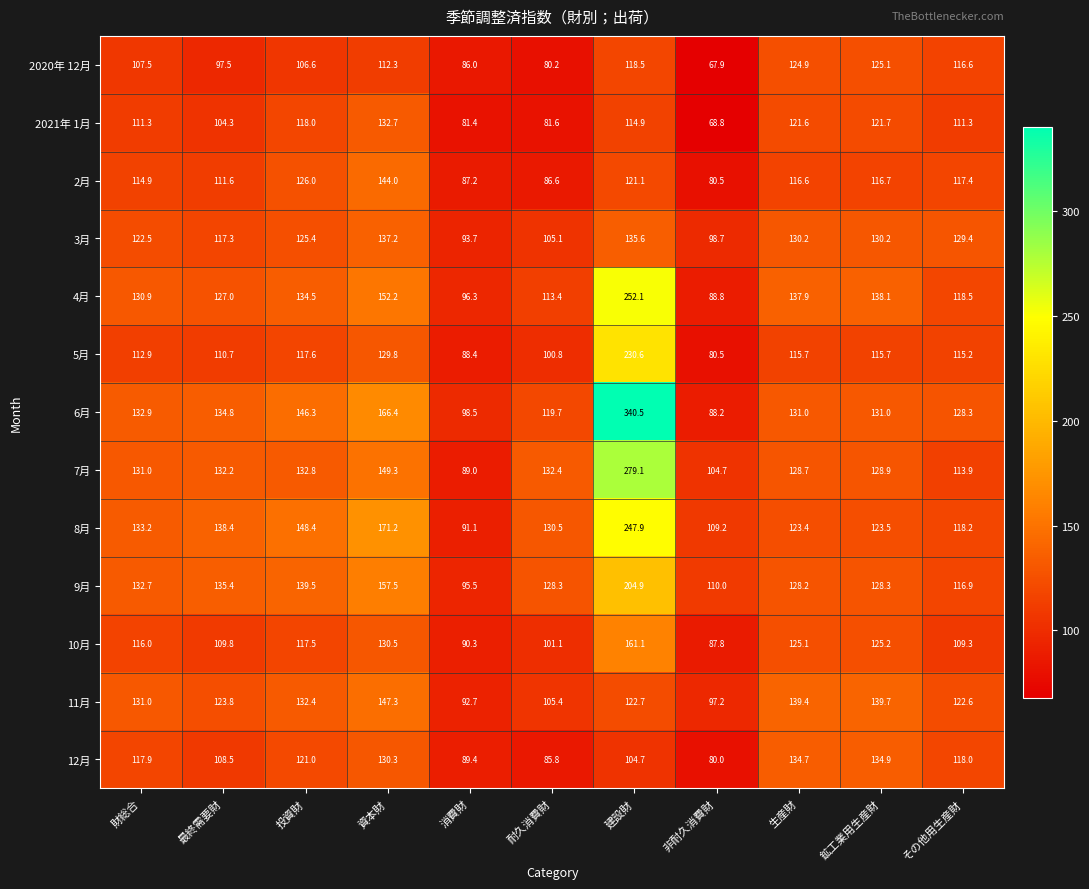

Rank the series by their maximum value, from highest to lowest.

6月, 7月, 4月, 8月, 5月, 9月, 10月, 11月, 2月, 3月, 12月, 2021年 1月, 2020年 12月